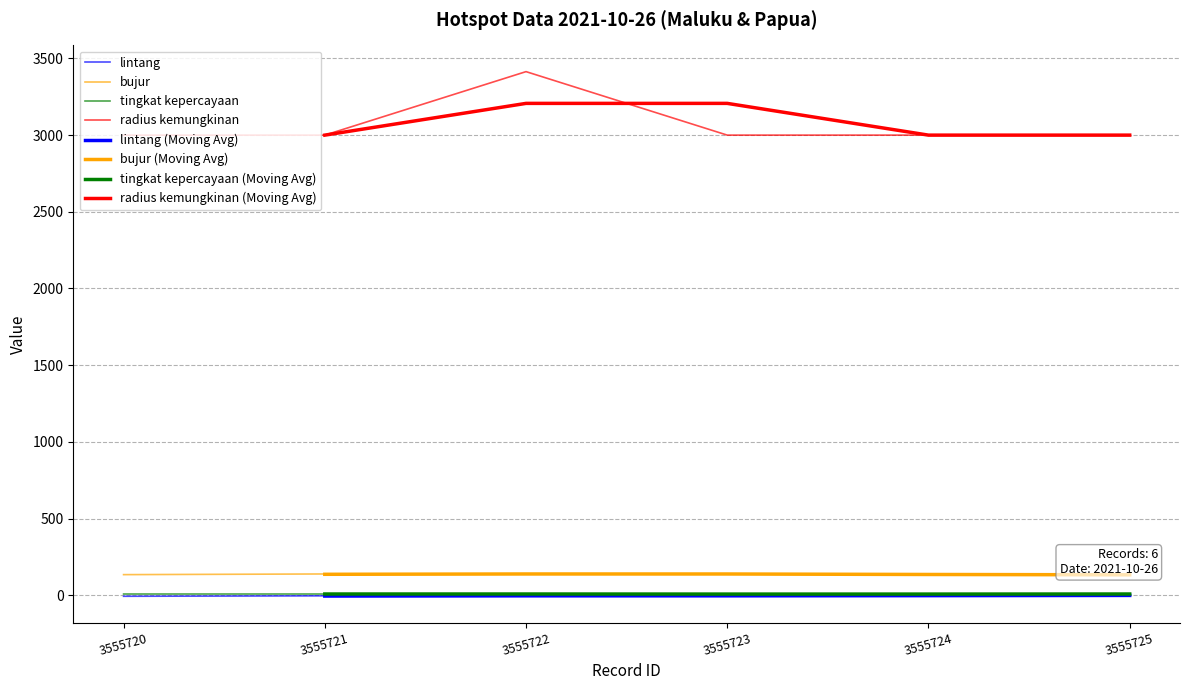

The value of radius kemungkinan at 3555725 is 3000.0. True or false?

True